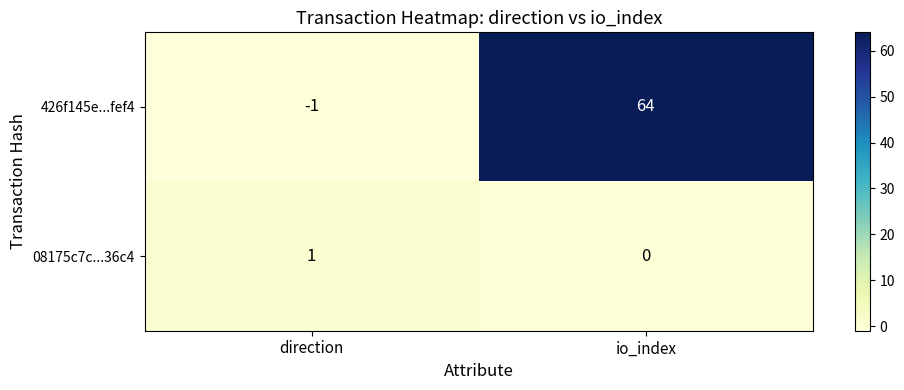

Which series has the largest range (max minus min)?

426f145e...fef4